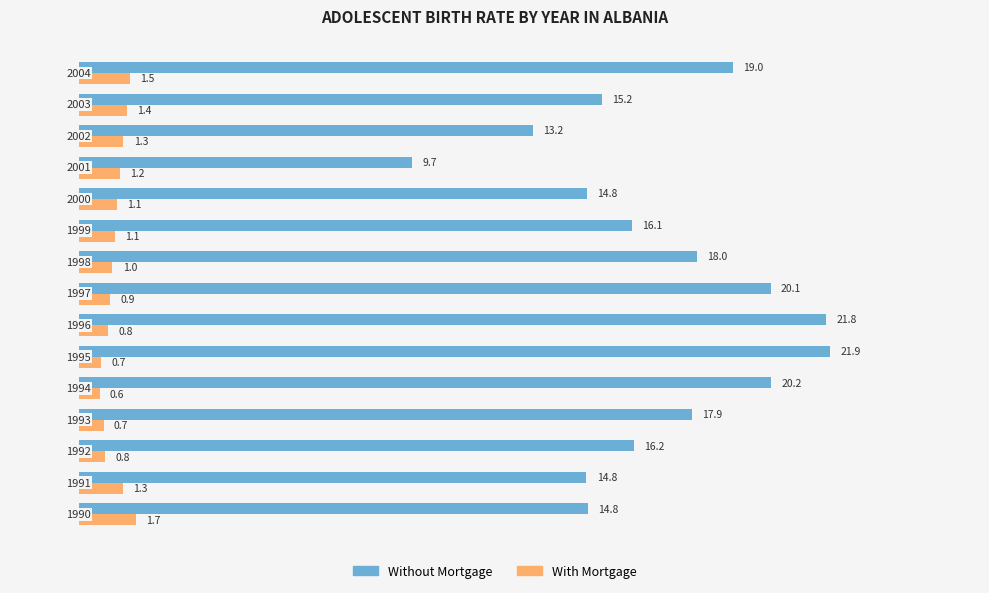

What is the maximum value for Without Mortgage?

21.9